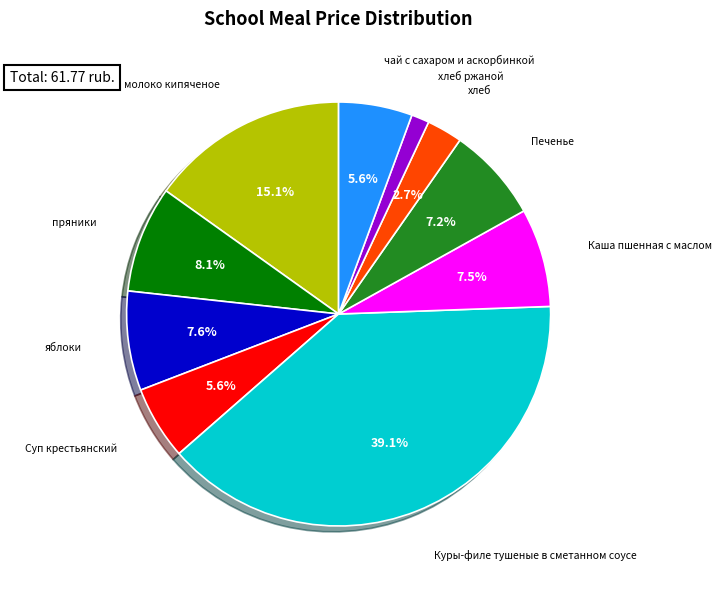

Does any single category account for the majority?

No